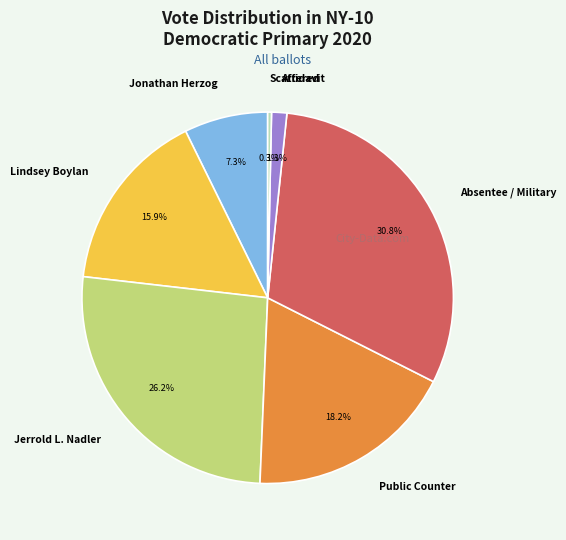

Is it true that Jerrold L. Nadler is 19% of the pie?

False